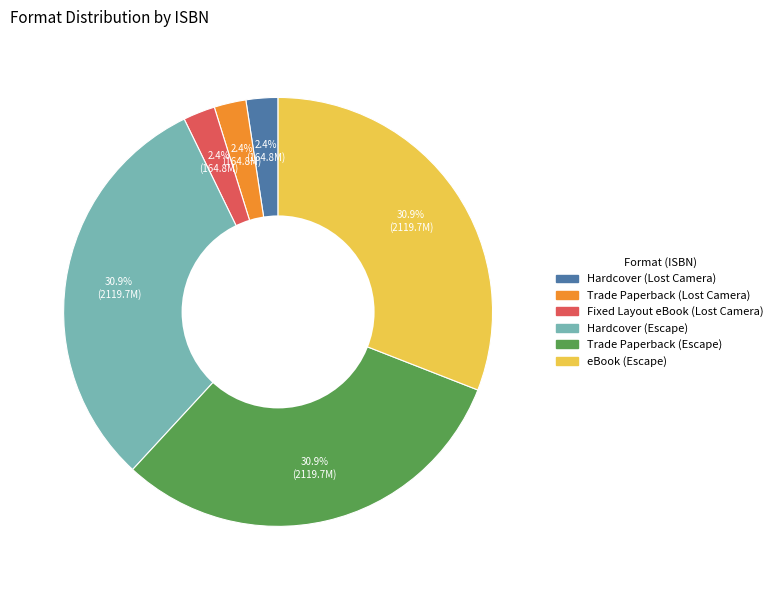

To the nearest percent, what is the difference between the Fixed Layout eBook (Lost Camera) and Hardcover (Escape) slice percentages?

29%